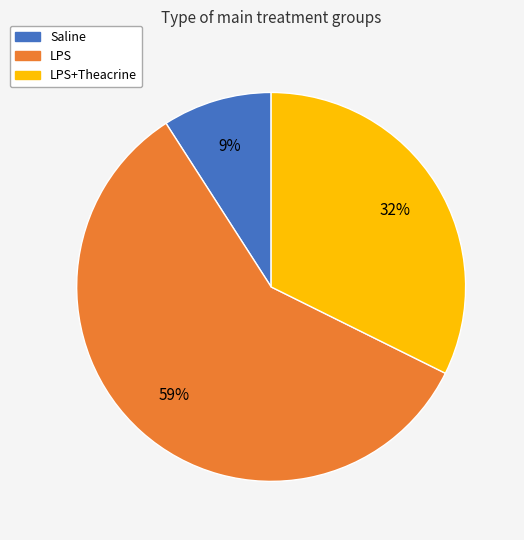

Is there any slice that represents more than half of the pie?

Yes